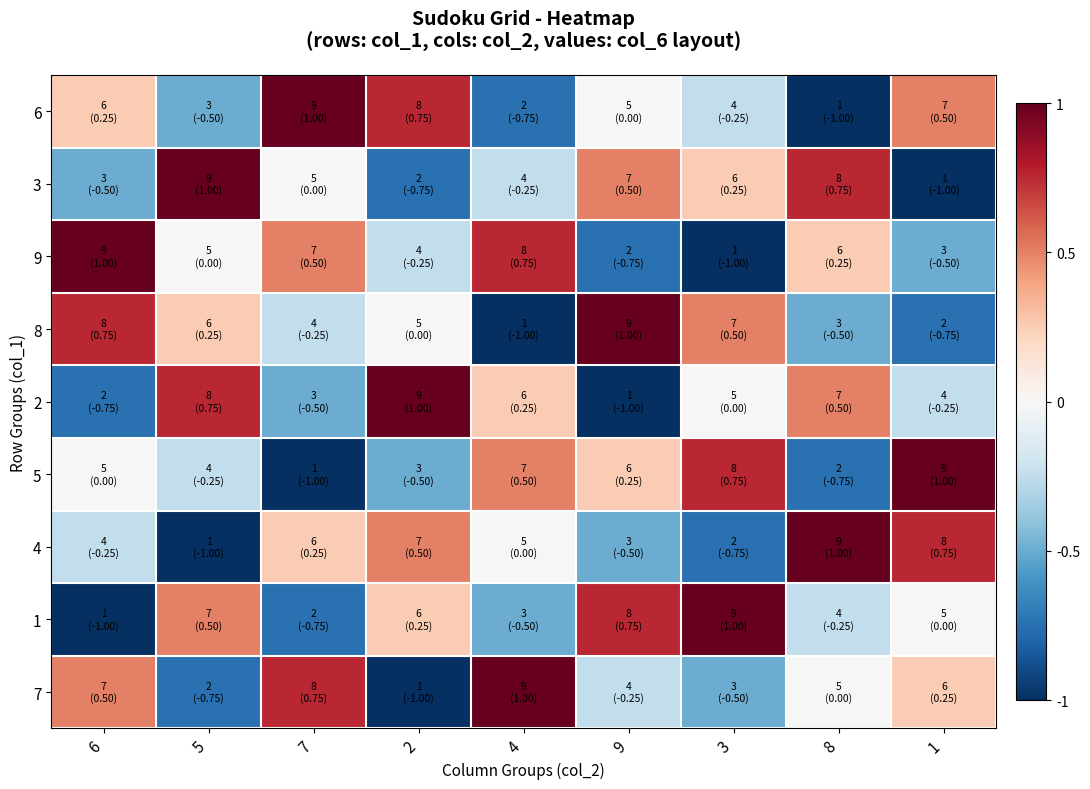

Reading right to left, transcribe all the data shown in this chart.

6: 1=0.5	8=-1.0	3=-0.2	9=0.0	4=-0.8	2=0.8	7=1.0	5=-0.5	6=0.2
3: 1=-1.0	8=0.8	3=0.2	9=0.5	4=-0.2	2=-0.8	7=0.0	5=1.0	6=-0.5
9: 1=-0.5	8=0.2	3=-1.0	9=-0.8	4=0.8	2=-0.2	7=0.5	5=0.0	6=1.0
8: 1=-0.8	8=-0.5	3=0.5	9=1.0	4=-1.0	2=0.0	7=-0.2	5=0.2	6=0.8
2: 1=-0.2	8=0.5	3=0.0	9=-1.0	4=0.2	2=1.0	7=-0.5	5=0.8	6=-0.8
5: 1=1.0	8=-0.8	3=0.8	9=0.2	4=0.5	2=-0.5	7=-1.0	5=-0.2	6=0.0
4: 1=0.8	8=1.0	3=-0.8	9=-0.5	4=0.0	2=0.5	7=0.2	5=-1.0	6=-0.2
1: 1=0.0	8=-0.2	3=1.0	9=0.8	4=-0.5	2=0.2	7=-0.8	5=0.5	6=-1.0
7: 1=0.2	8=0.0	3=-0.5	9=-0.2	4=1.0	2=-1.0	7=0.8	5=-0.8	6=0.5